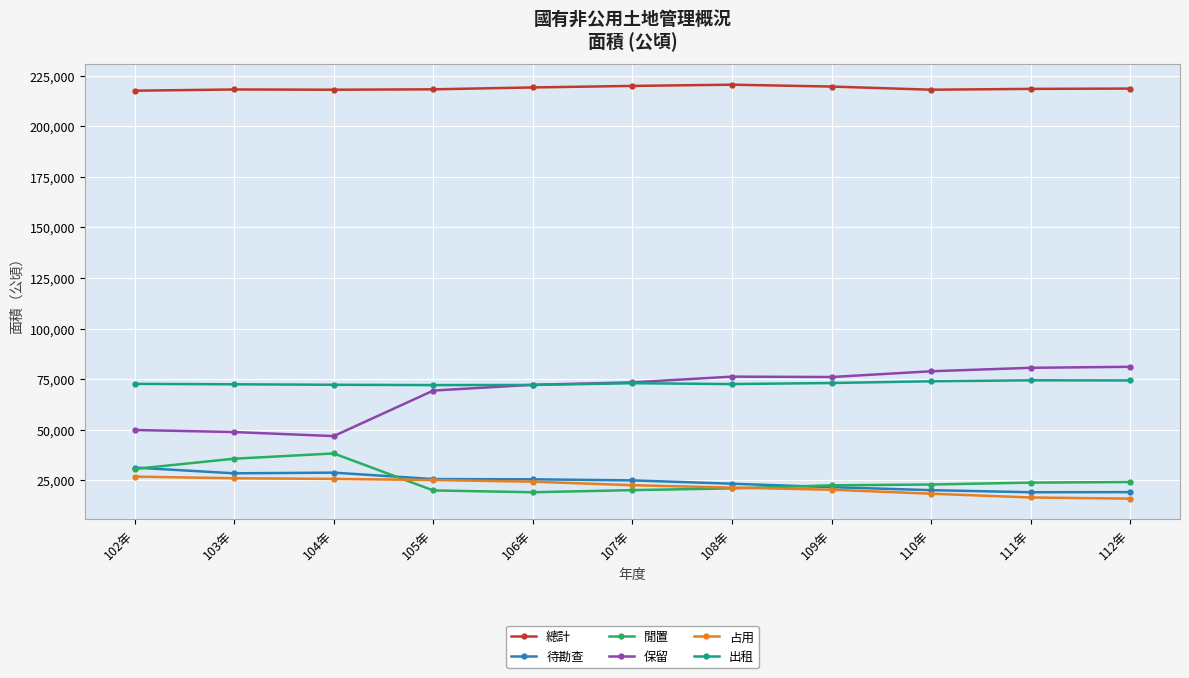

What is the greatest value displayed?

220468